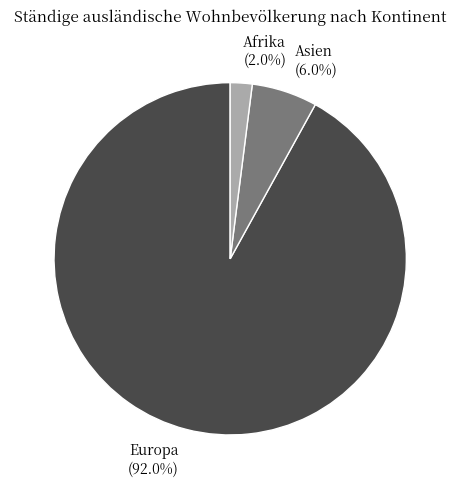

Rank the categories by value from lowest to highest.

Afrika, Asien, Europa